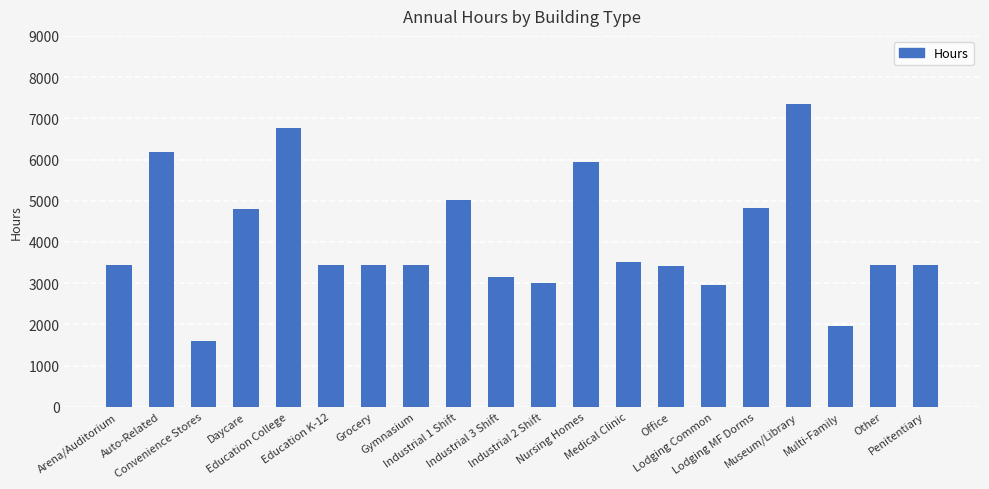

True or false: the data shows 7358 at Museum/Library.

True